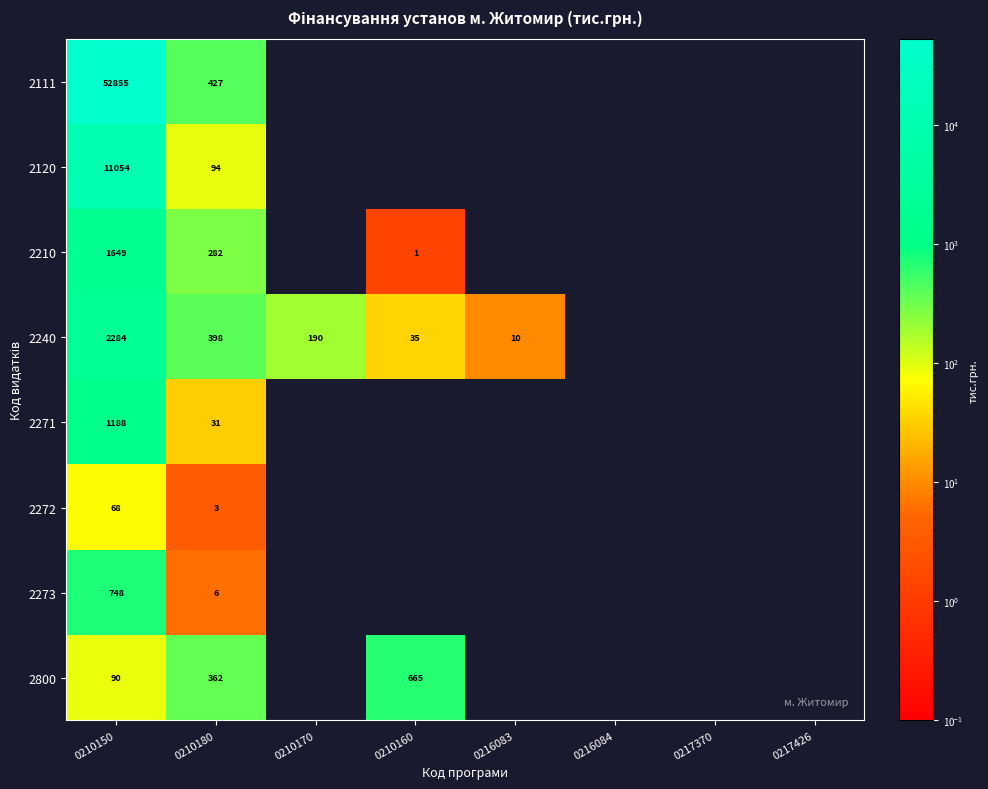

The value of 2210 at 0210180 is 180.0. True or false?

False